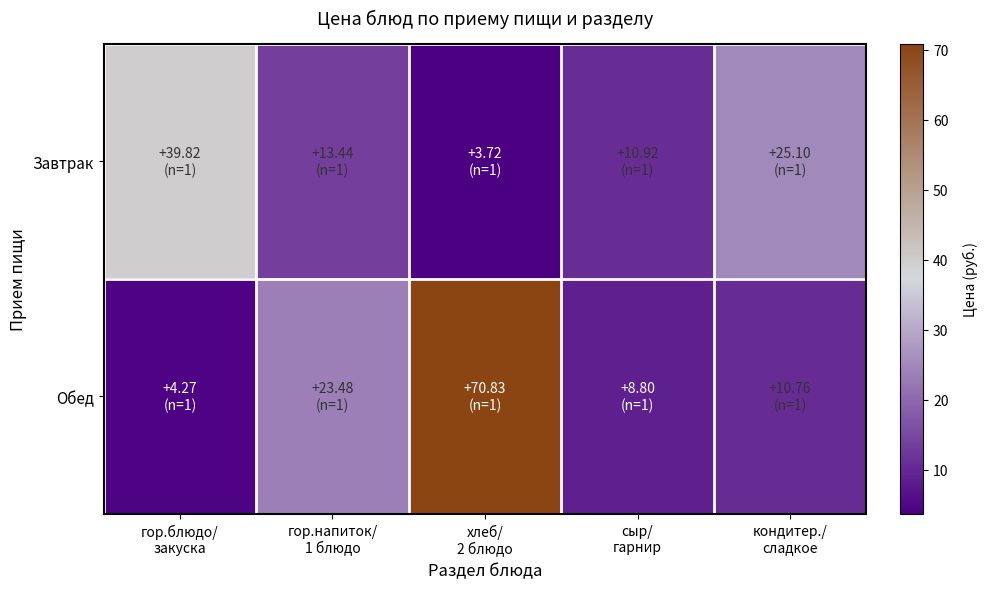

How many categories are shown in the chart?

5